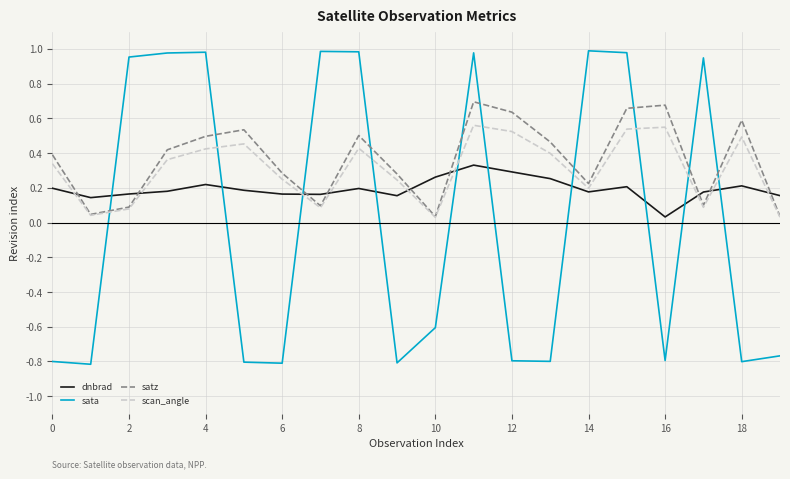

What are all the series names shown in the legend?

dnbrad, sata, satz, scan_angle